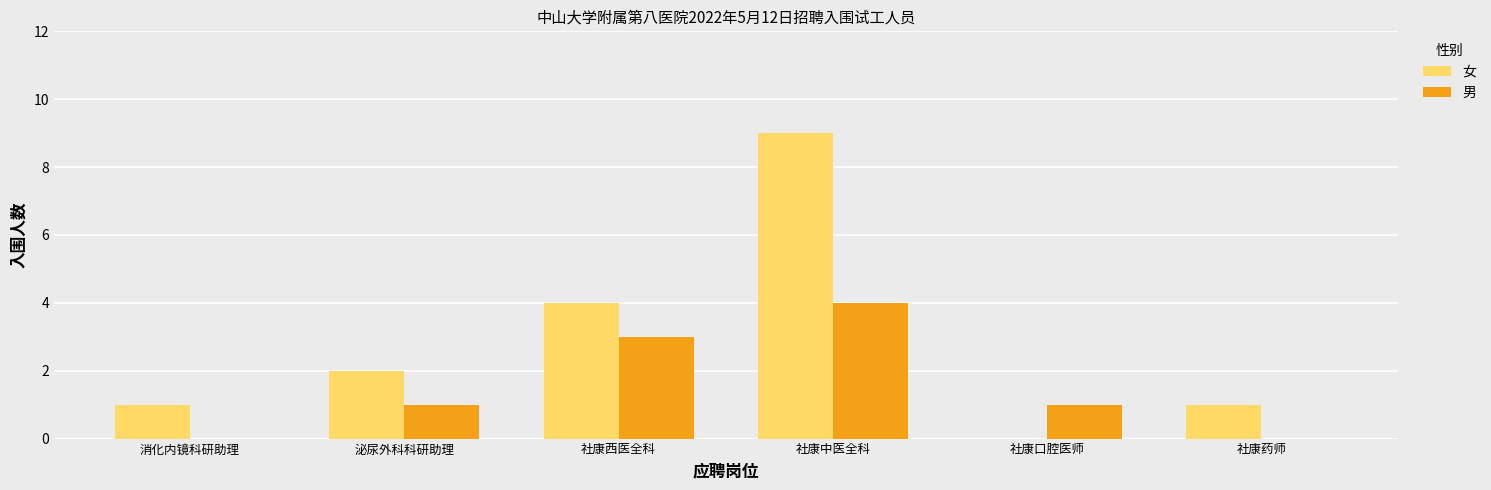

Is it true that 男 equals -2 at 社康药师?

False